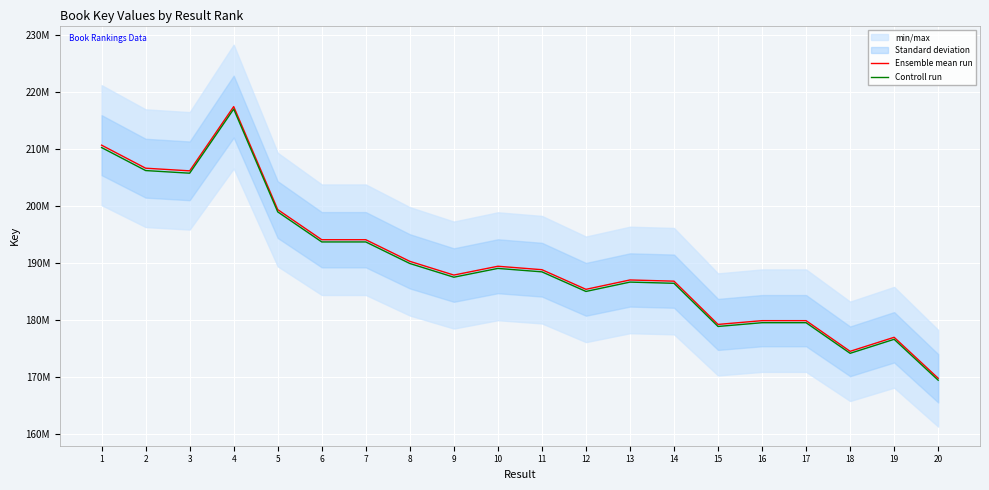

At how many categories does at least one series exceed 171158410?

19